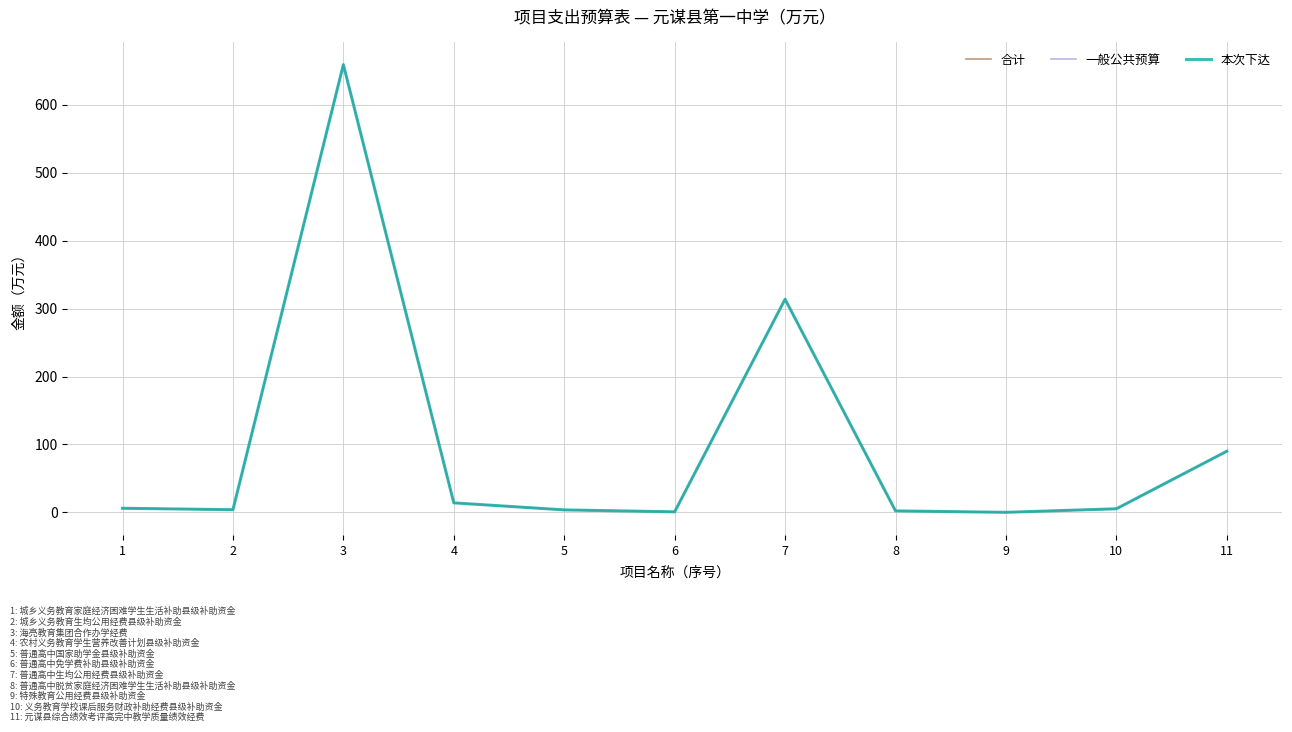

True or false: 本次下达 and 一般公共预算 cross at least once.

False